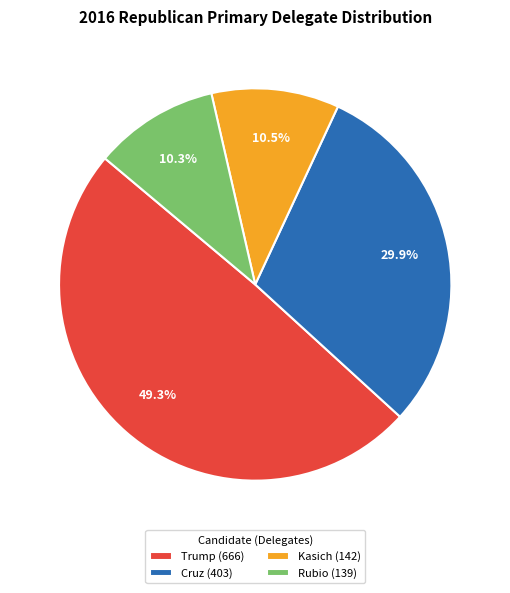

Count the number of slices in the pie.

4